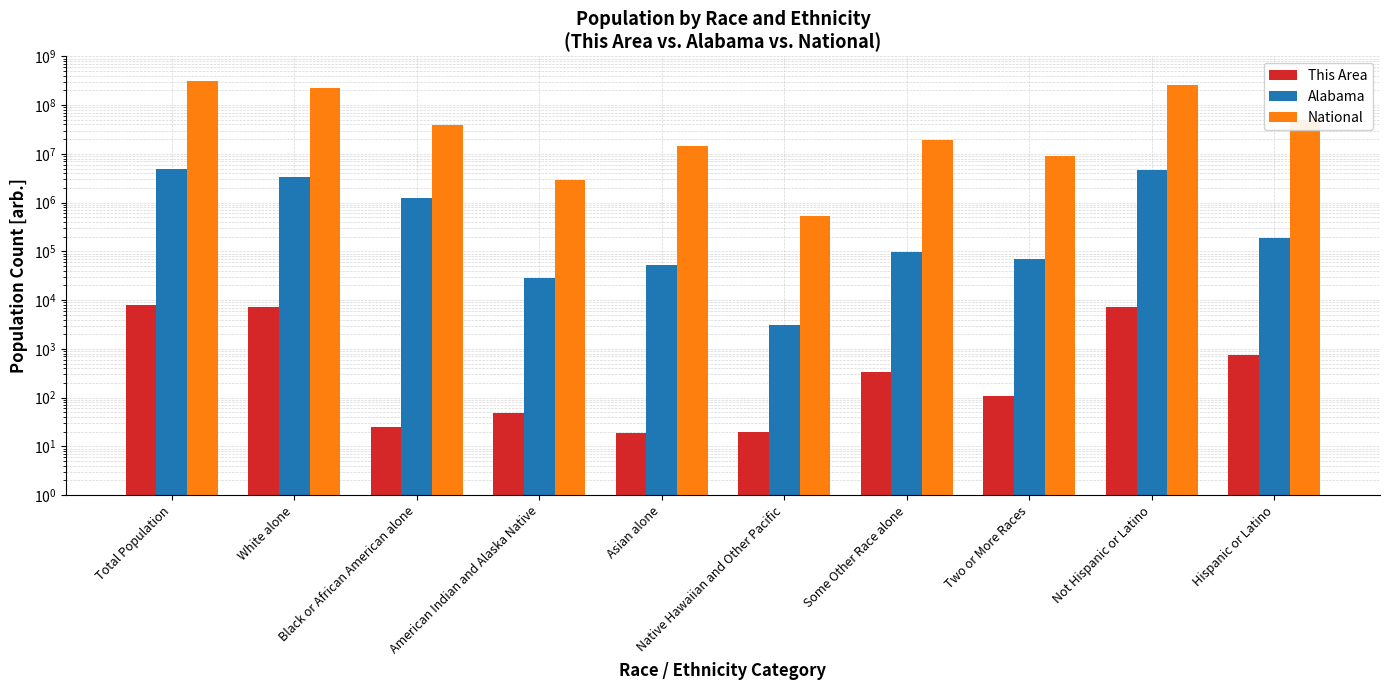

Where is National nearest to the value 154642775?

White alone